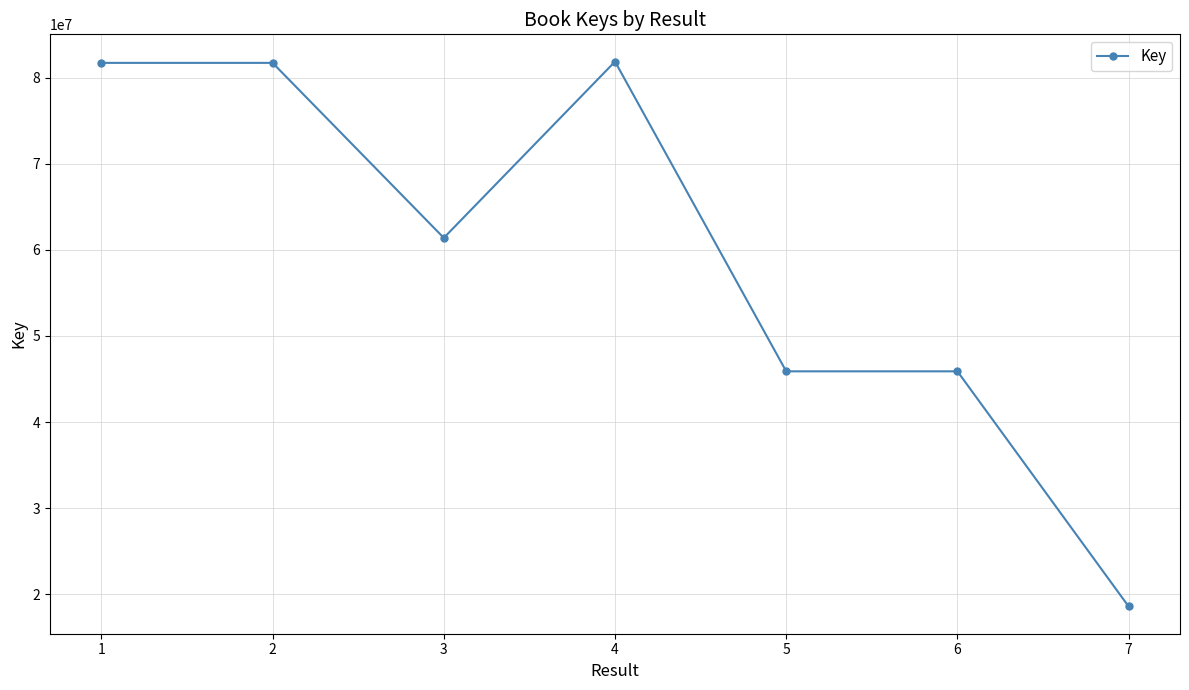

Read the value at 5, to the nearest 50.

45887800